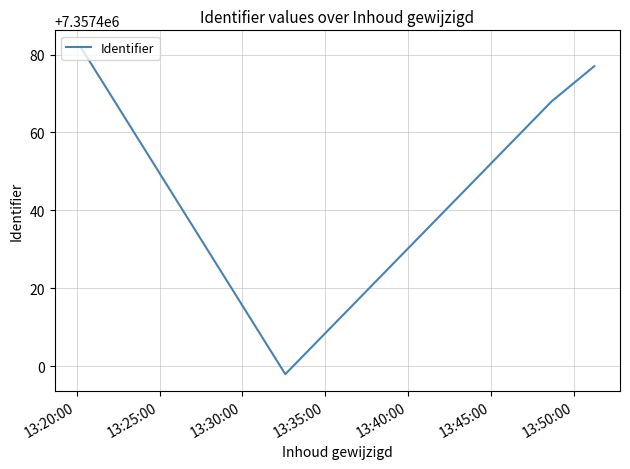

What is the difference between the maximum and second lowest values?

14